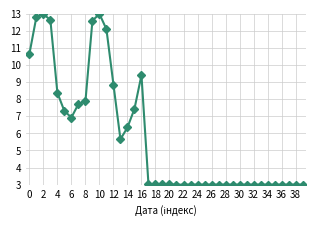

What is the value of the 17th point from the left?

9.4